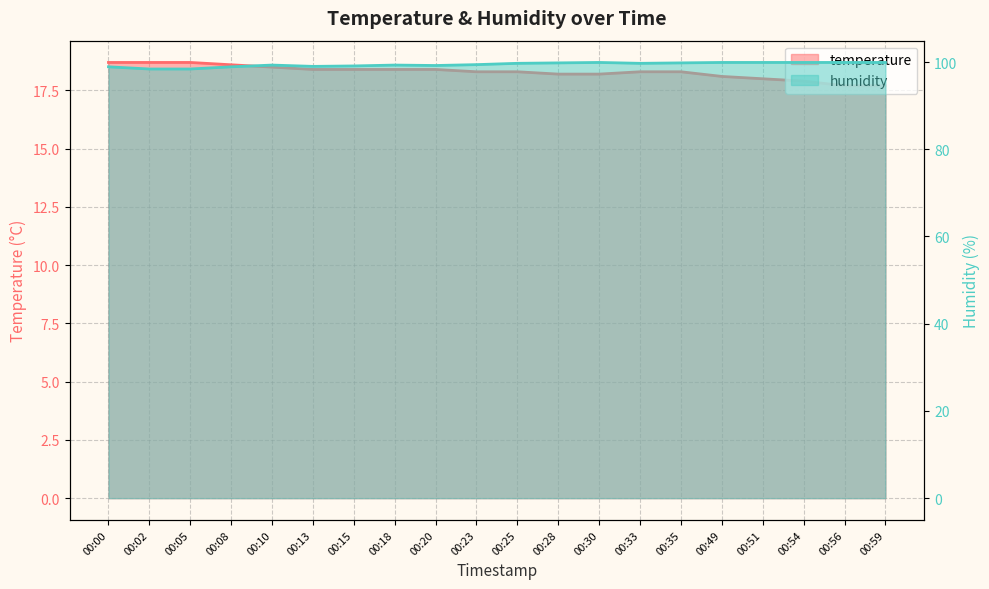

Which category has the lowest value in the humidity series?

00:02